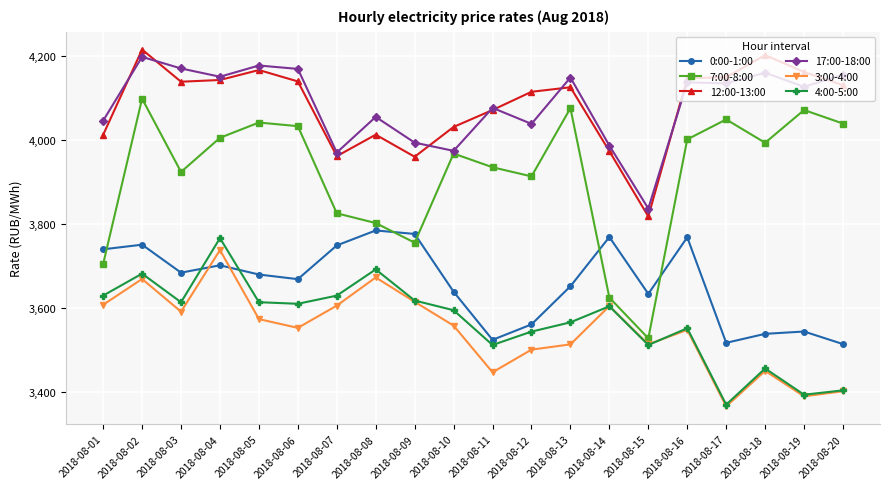

Count the number of categories in the chart.

20